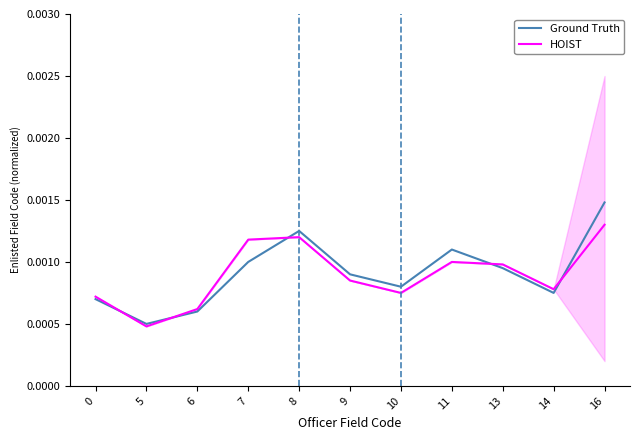

Where is the first local minimum for HOIST?

5